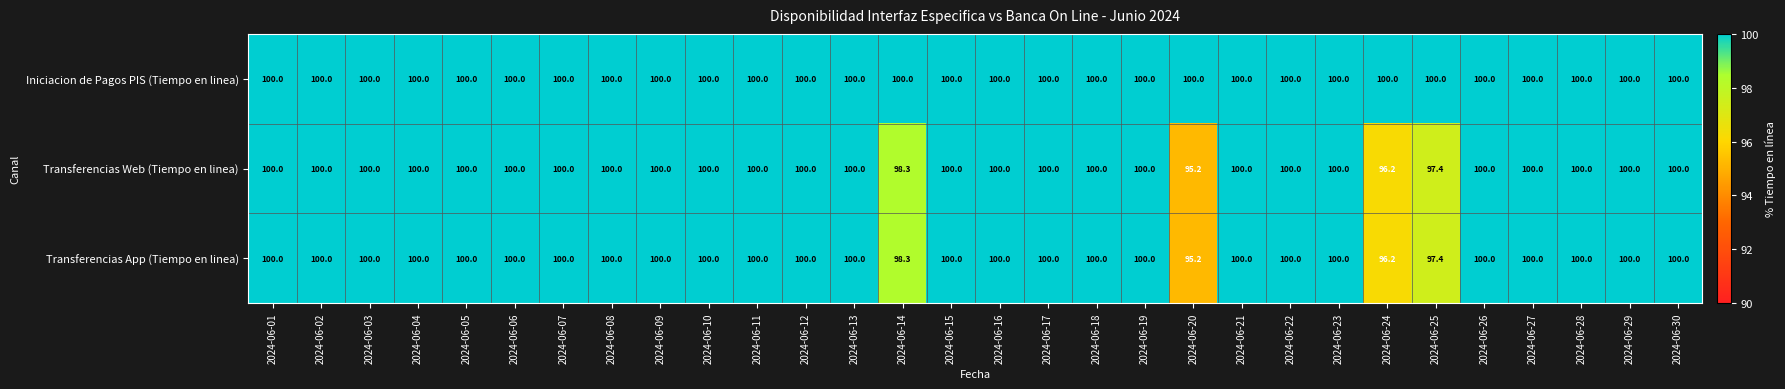

What is the difference between the highest and lowest values at 2024-06-14?

1.7